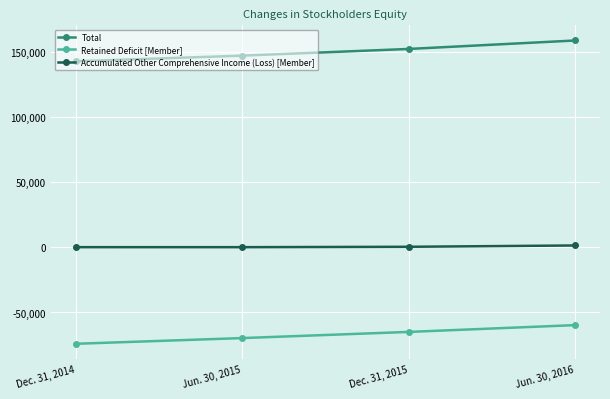

What is the sum of the Accumulated Other Comprehensive Income (Loss) [Member] values at Jun. 30, 2015 and Dec. 31, 2015?

397